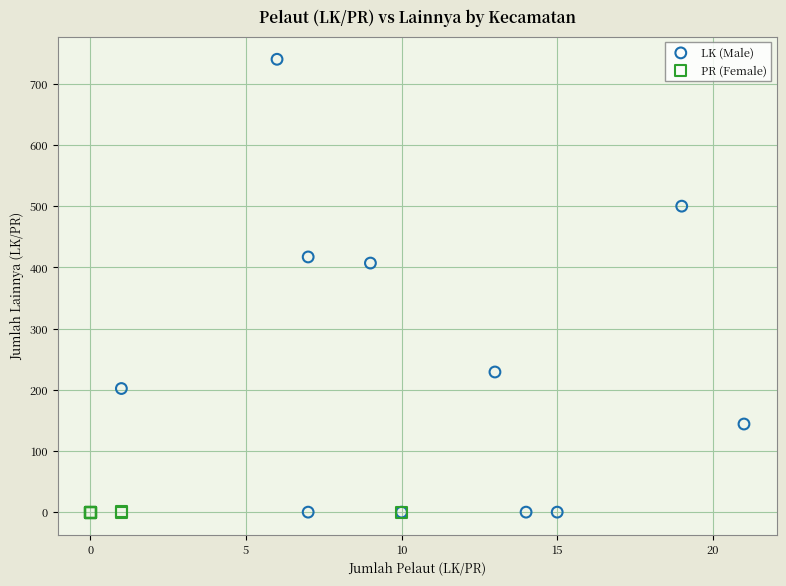

Which series contains the highest Y value?

LK (Male)